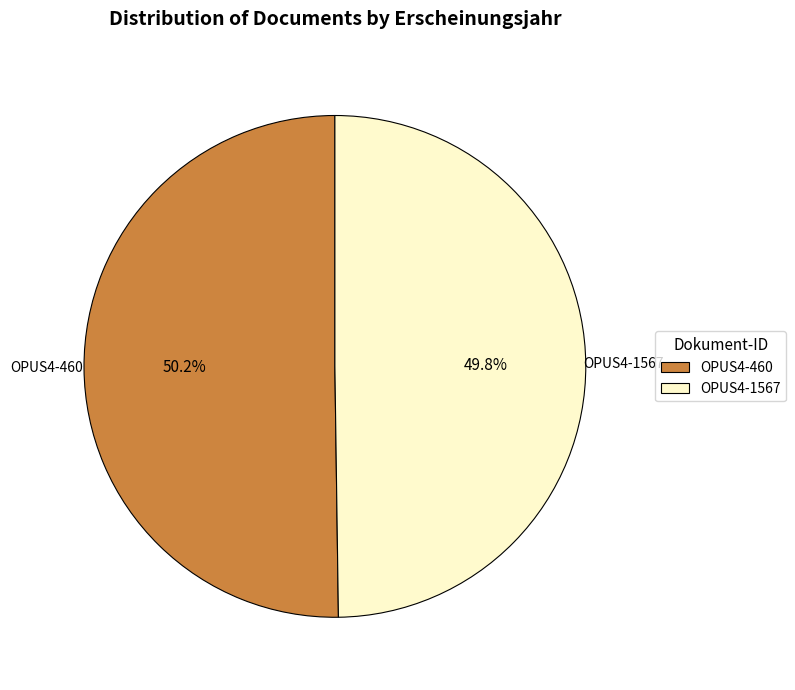

To the nearest percent, what is the combined percentage of OPUS4-1567 and OPUS4-460?

100%